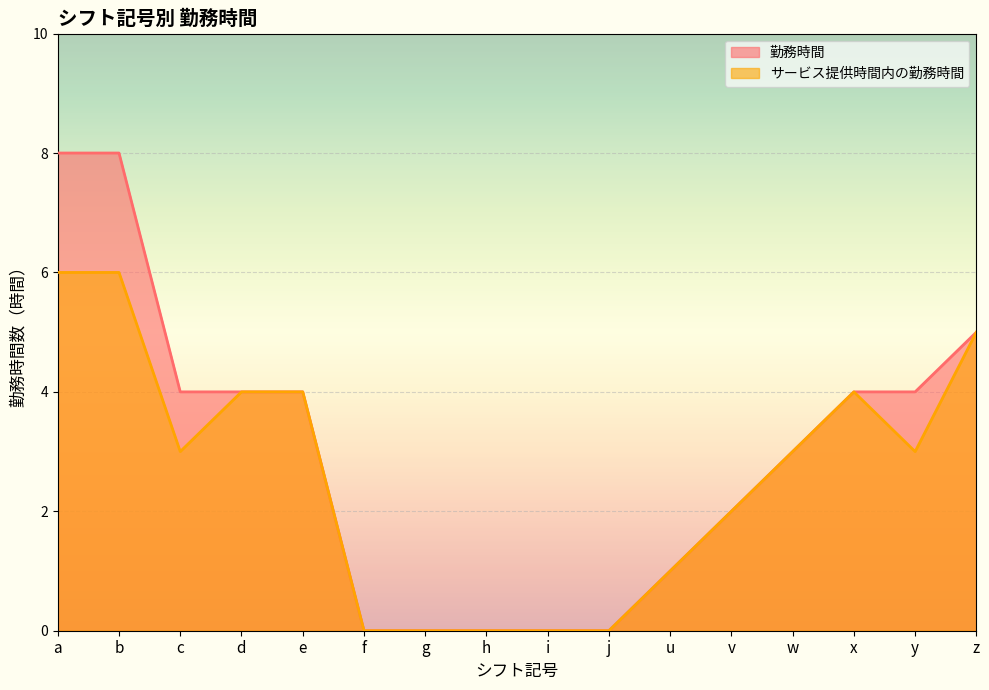

Reading left to right, what are all the values shown in this chart?

勤務時間: a=8	b=8	c=4	d=4	e=4	f=0	g=0	h=0	i=0	j=0	u=1	v=2	w=3	x=4	y=4	z=5
サービス提供時間内の勤務時間: a=6	b=6	c=3	d=4	e=4	f=0	g=0	h=0	i=0	j=0	u=1	v=2	w=3	x=4	y=3	z=5